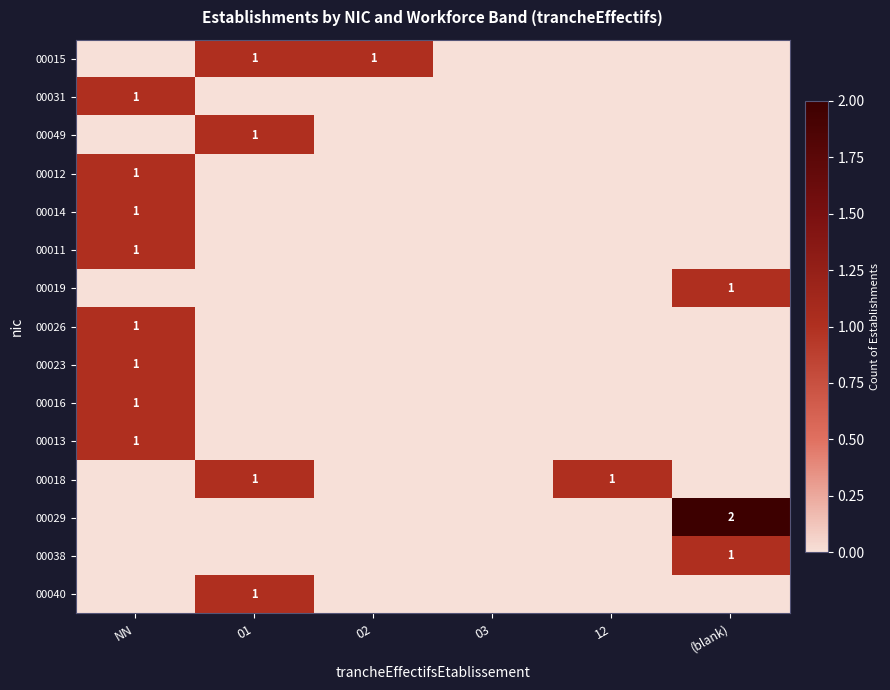

The value of 00015 at 01 is 0. True or false?

False